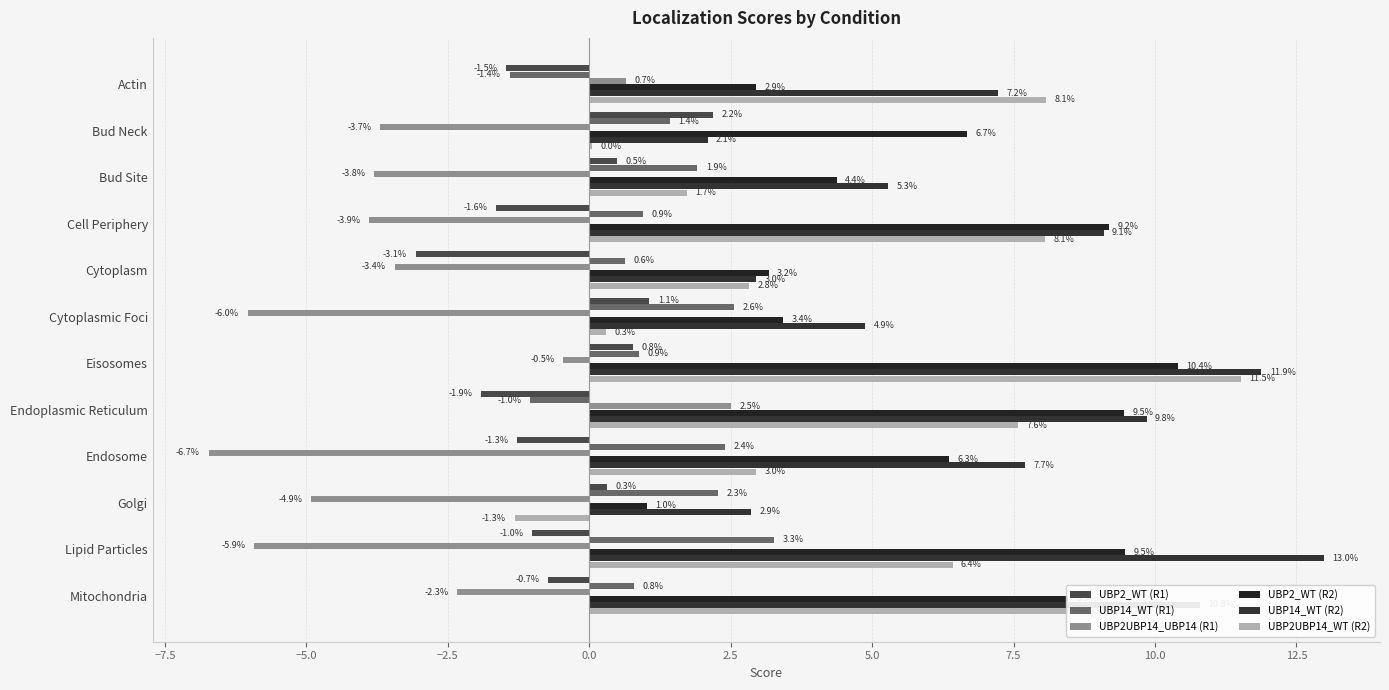

Reading left to right, extract all data points from this chart.

UBP2_WT (R1): -1.5	2.2	0.5	-1.6	-3.1	1.1	0.8	-1.9	-1.3	0.3	-1.0	-0.7
UBP14_WT (R1): -1.4	1.4	1.9	0.9	0.6	2.6	0.9	-1.0	2.4	2.3	3.3	0.8
UBP2UBP14_UBP14 (R1): 0.7	-3.7	-3.8	-3.9	-3.4	-6.0	-0.5	2.5	-6.7	-4.9	-5.9	-2.3
UBP2_WT (R2): 2.9	6.7	4.4	9.2	3.2	3.4	10.4	9.5	6.3	1.0	9.5	8.5
UBP14_WT (R2): 7.2	2.1	5.3	9.1	3.0	4.9	11.9	9.8	7.7	2.9	13.0	10.8
UBP2UBP14_WT (R2): 8.1	0.0	1.7	8.1	2.8	0.3	11.5	7.6	3.0	-1.3	6.4	9.4